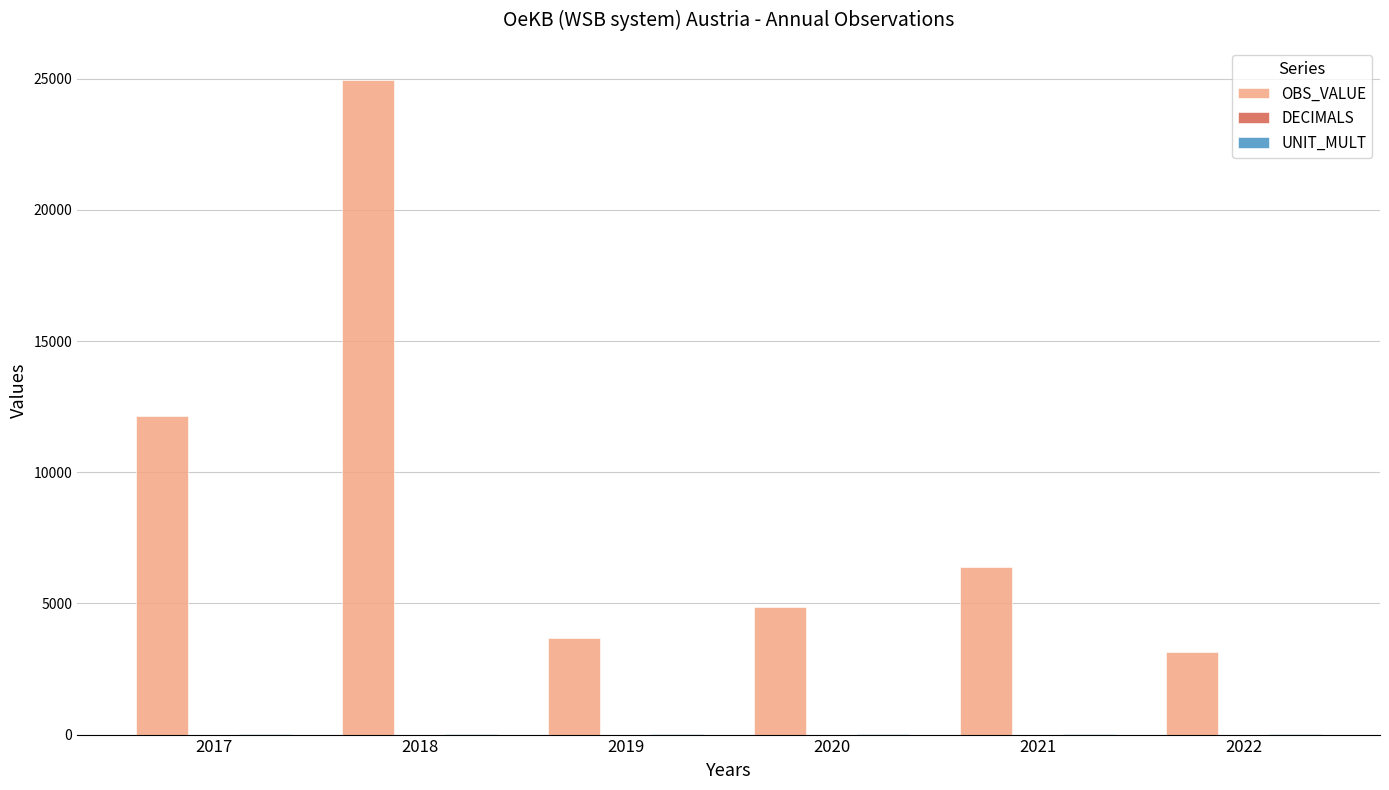

Where is OBS_VALUE nearest to the value 14048?

2017